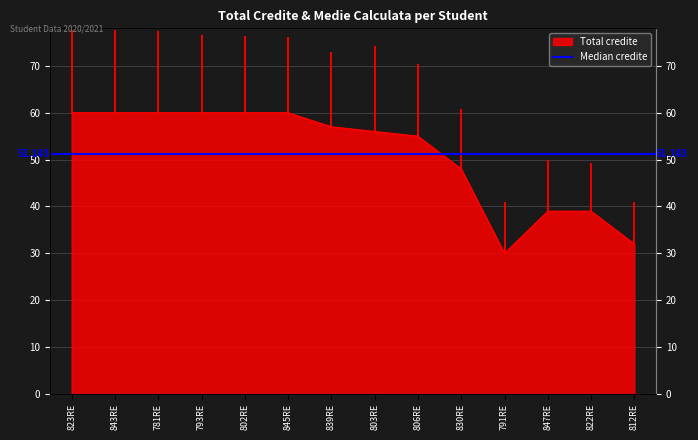

Reading left to right, transcribe all the data shown in this chart.

60	60	60	60	60	60	57	56	55	48	30	39	39	32